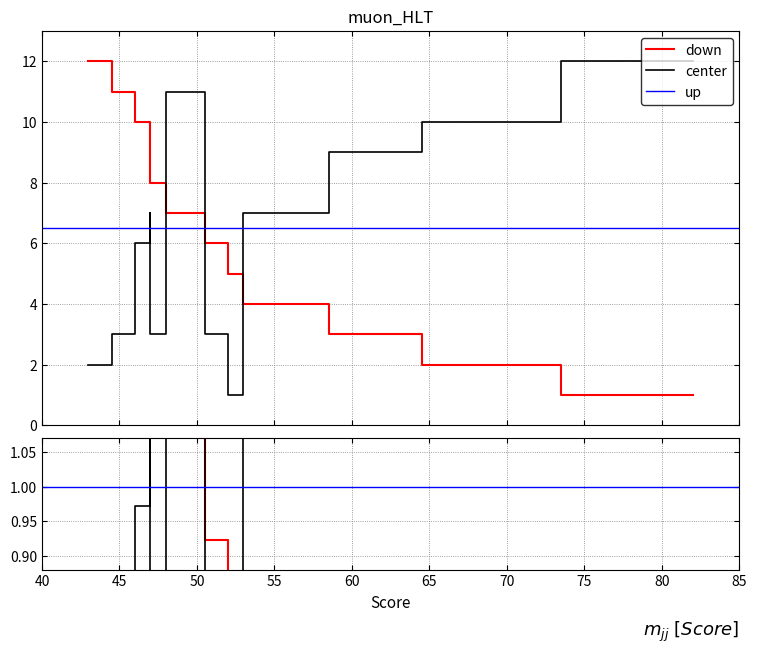

Does the chart have visible grid lines?

Yes